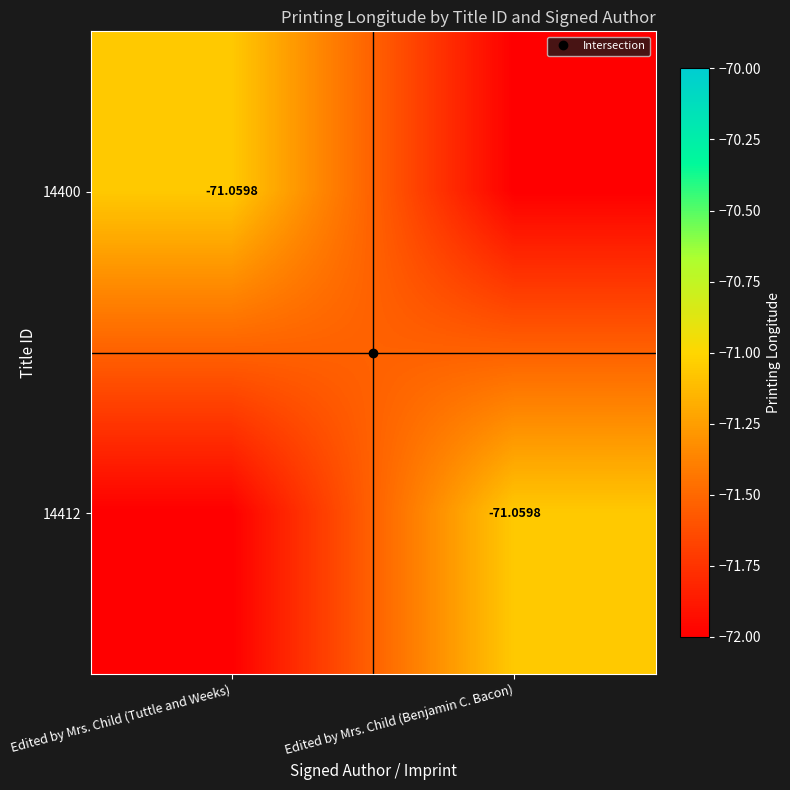

What is the difference between the 14400 values at Edited by Mrs. Child (Benjamin C. Bacon) and Edited by Mrs. Child (Tuttle and Weeks)?

0.9